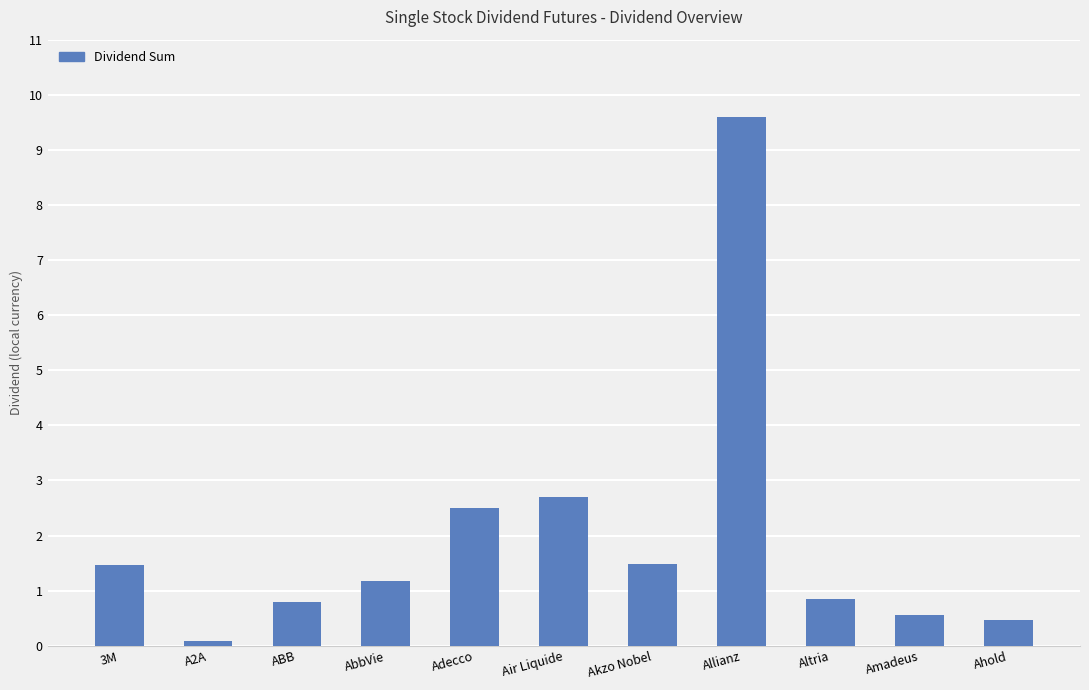

Reading left to right, list all the values displayed in this chart.

3M=1.5	A2A=0.1	ABB=0.8	AbbVie=1.2	Adecco=2.5	Air Liquide=2.7	Akzo Nobel=1.5	Allianz=9.6	Altria=0.8	Amadeus=0.6	Ahold=0.5